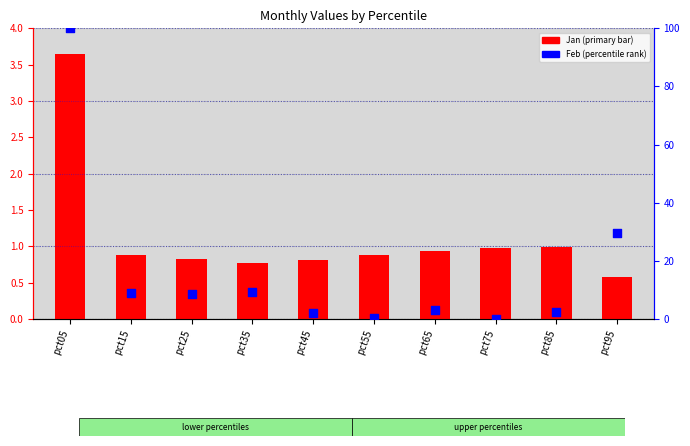

What is the total value across all series at pct85?

3.5